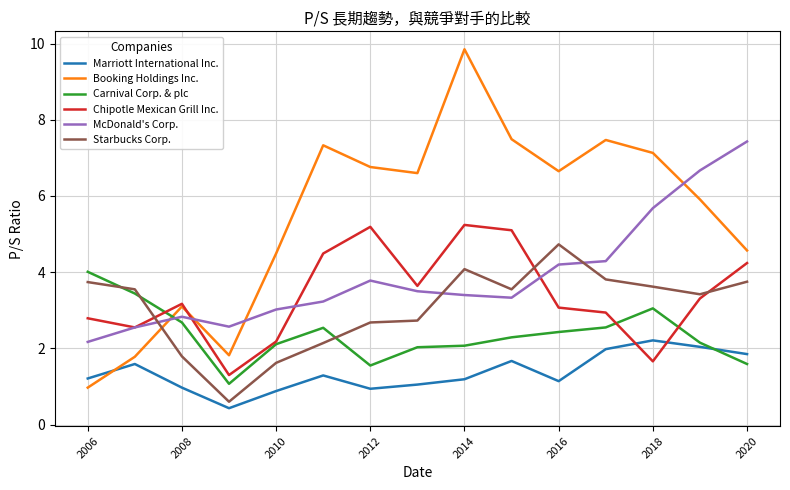

Is this an area chart (filled region under the line)?

No